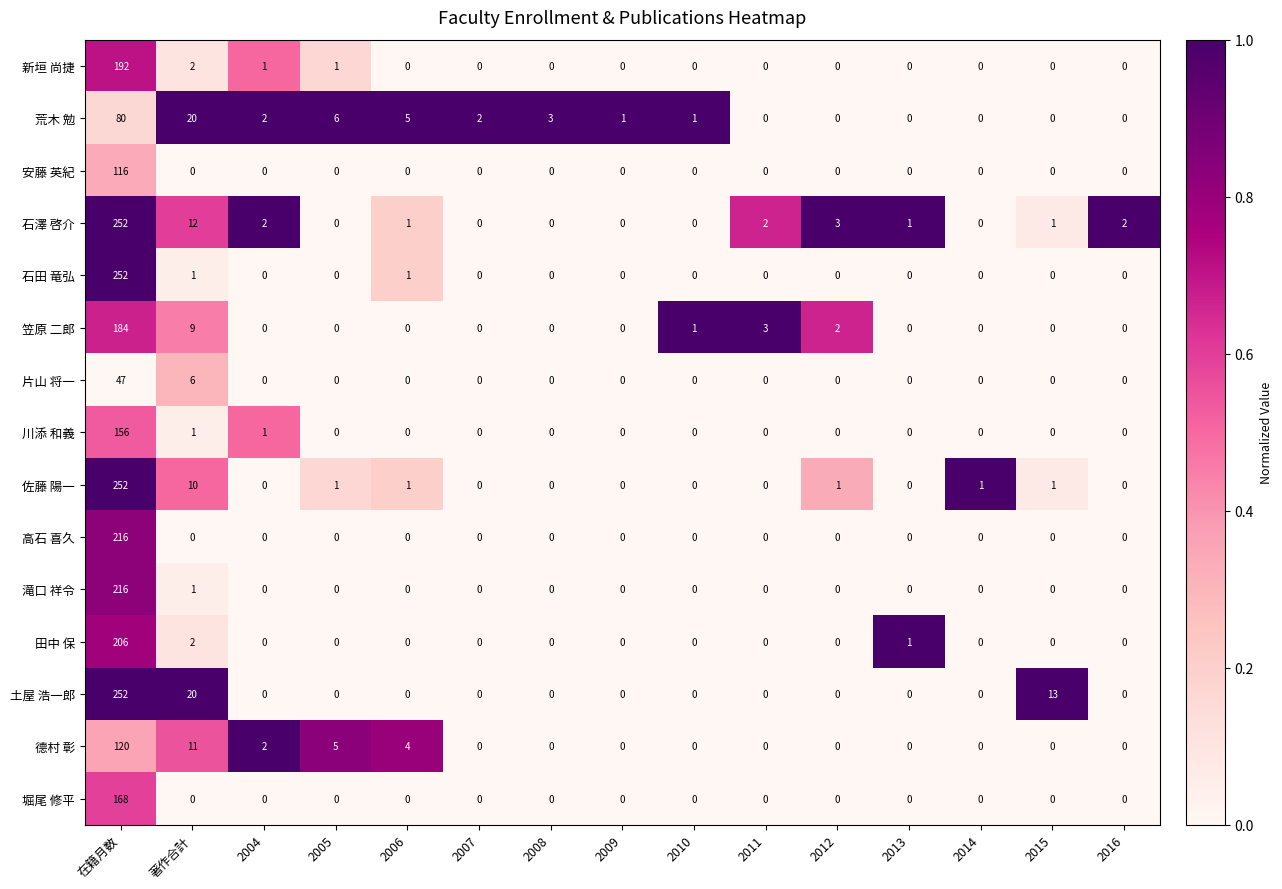

The 土屋 浩一郎 series shows -97 at 2016. True or false?

False